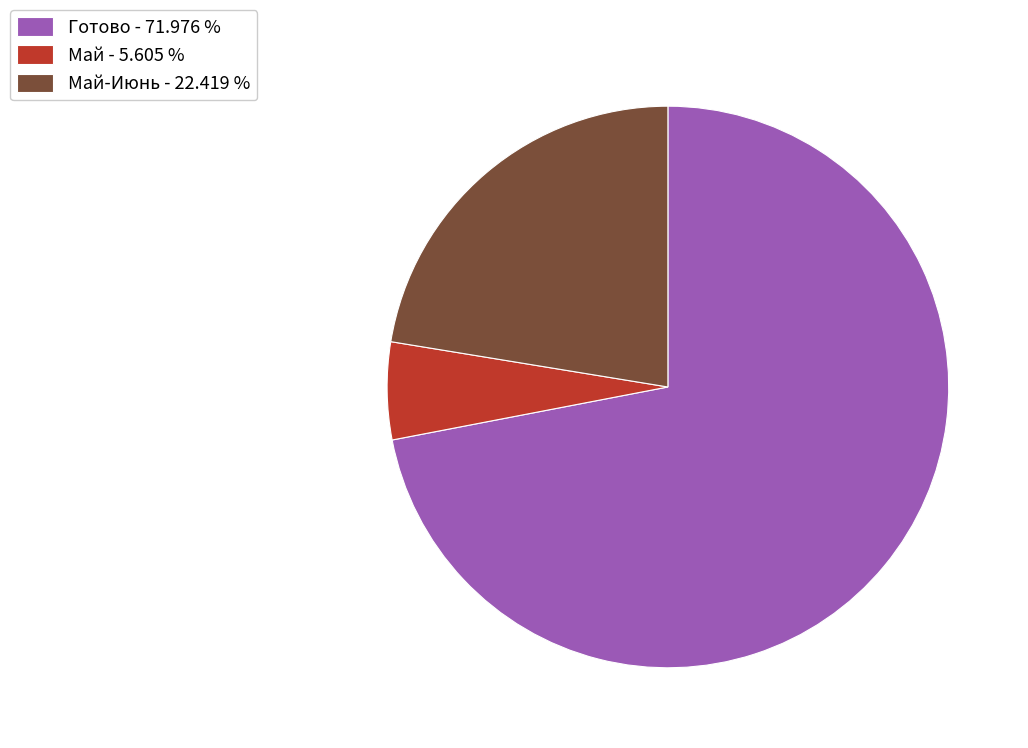

Which has a higher value, Готово - 71.976 % or Май - 5.605 %?

Готово - 71.976 %